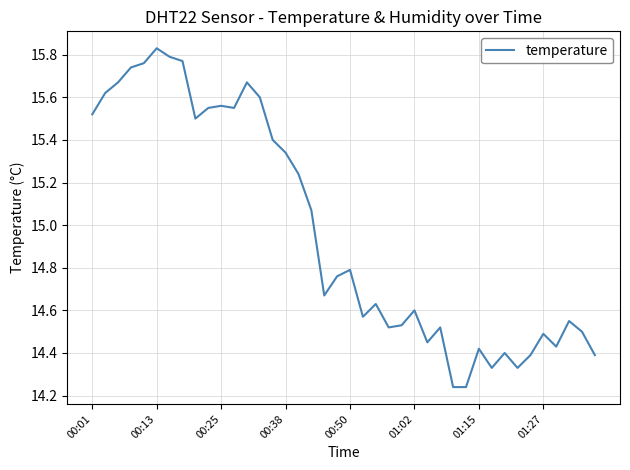

What is the difference between the maximum and minimum values?

1.6